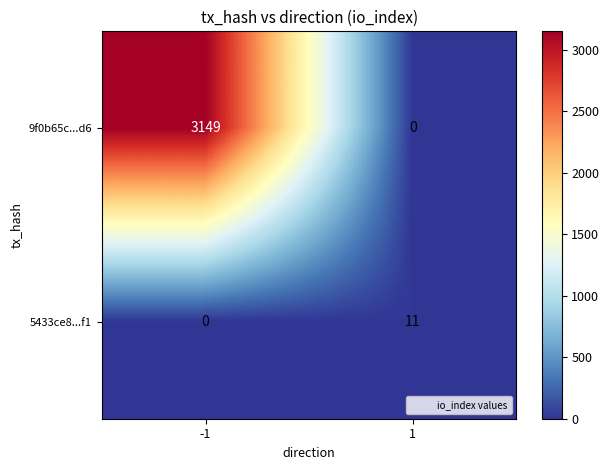

The 5433ce8...f1 series shows 0 at -1. True or false?

True